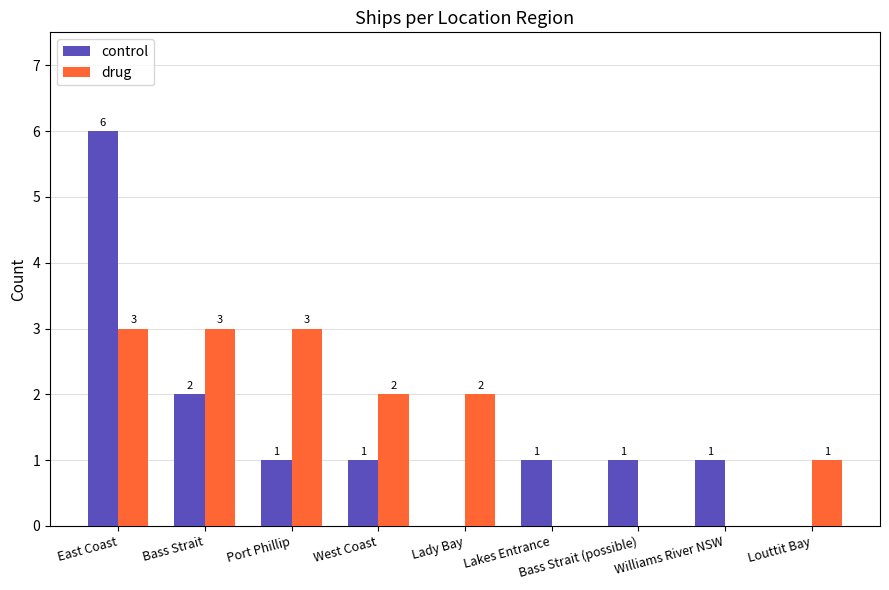

Is the value of drug at Williams River NSW greater than the value of control at Bass Strait (possible)?

No